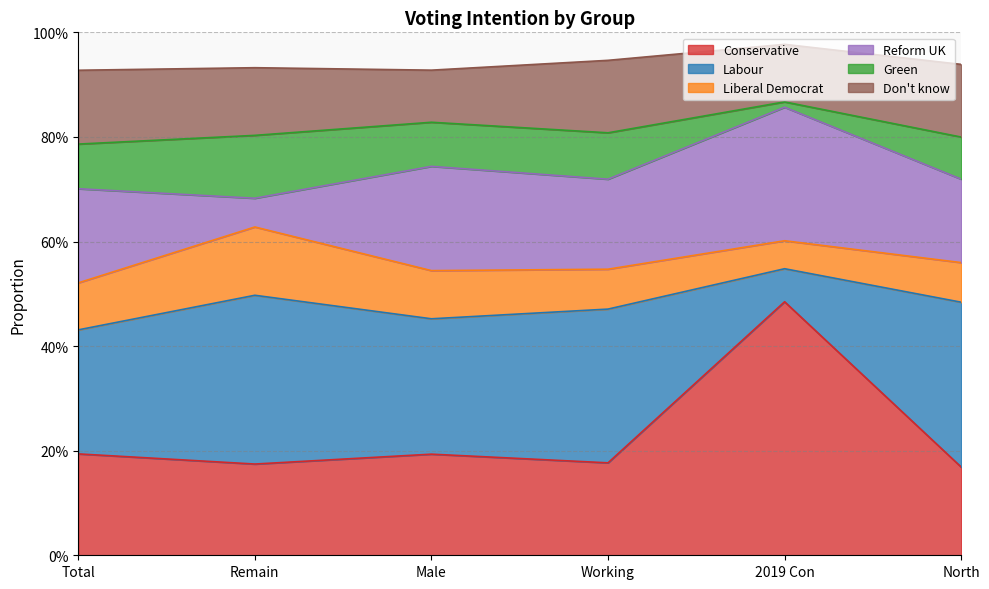

Which series has the largest total across all categories?

Labour